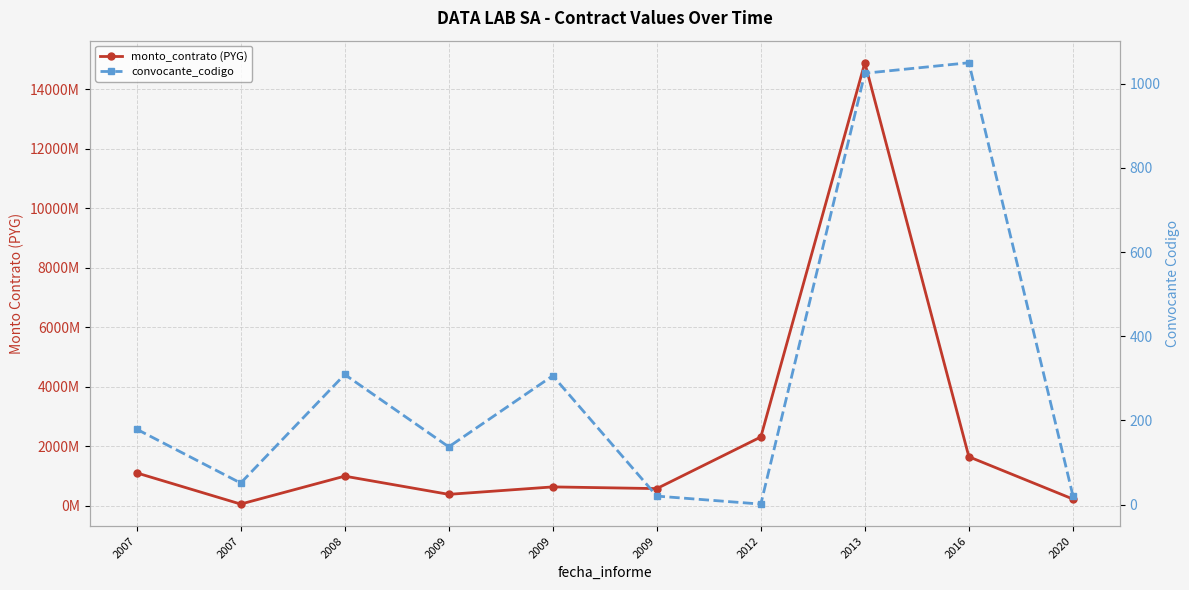

Reading right to left, transcribe all the data shown in this chart.

monto_contrato (PYG): 228999996	1650000000	14895000000	2315000000	580115845	637019444	386464320	998461530	59541900	1108079500
convocante_codigo: 21	1050	1025	1	20	306	137	309	51	179